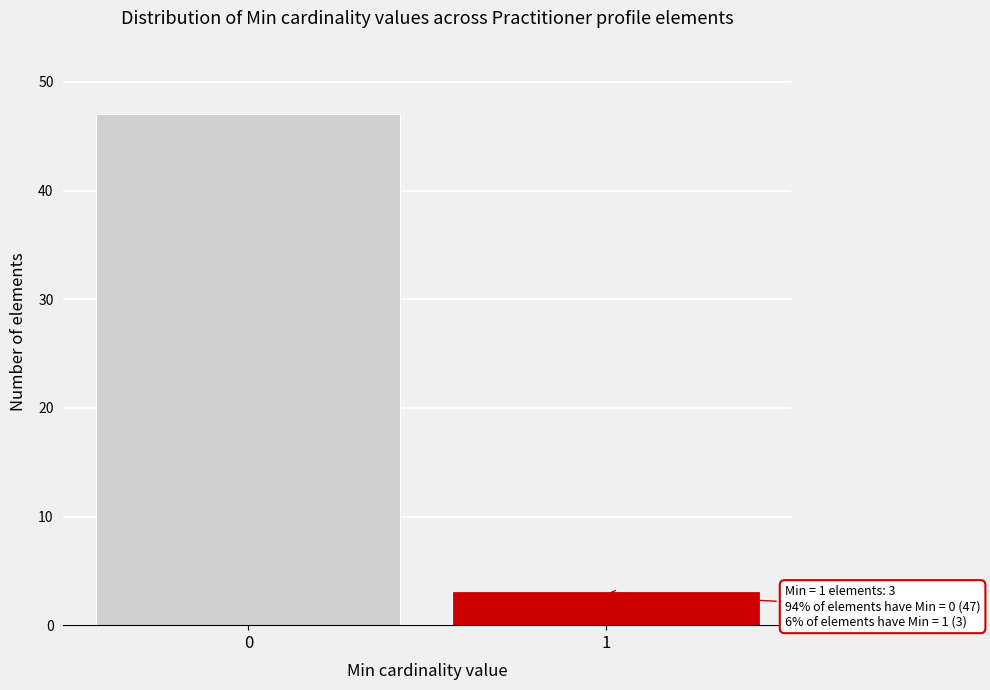

Reading left to right, list all the values displayed in this chart.

47	3